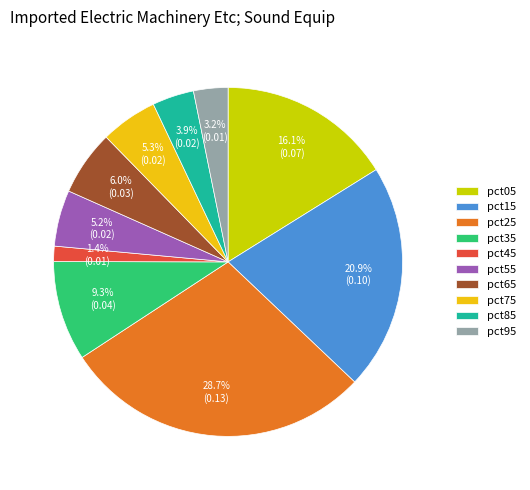

What is the total percentage of pct95 and pct45?

4.6%